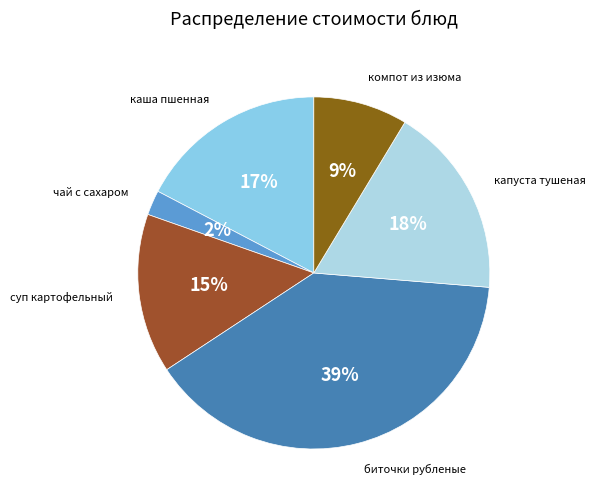

Count the number of slices in the pie.

6